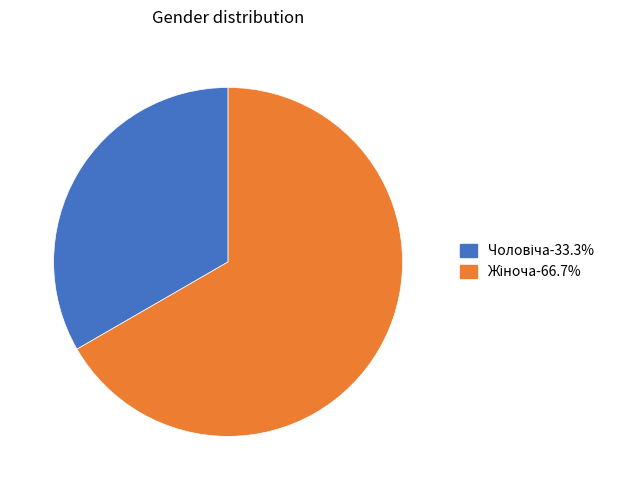

Does any single category account for the majority?

Yes